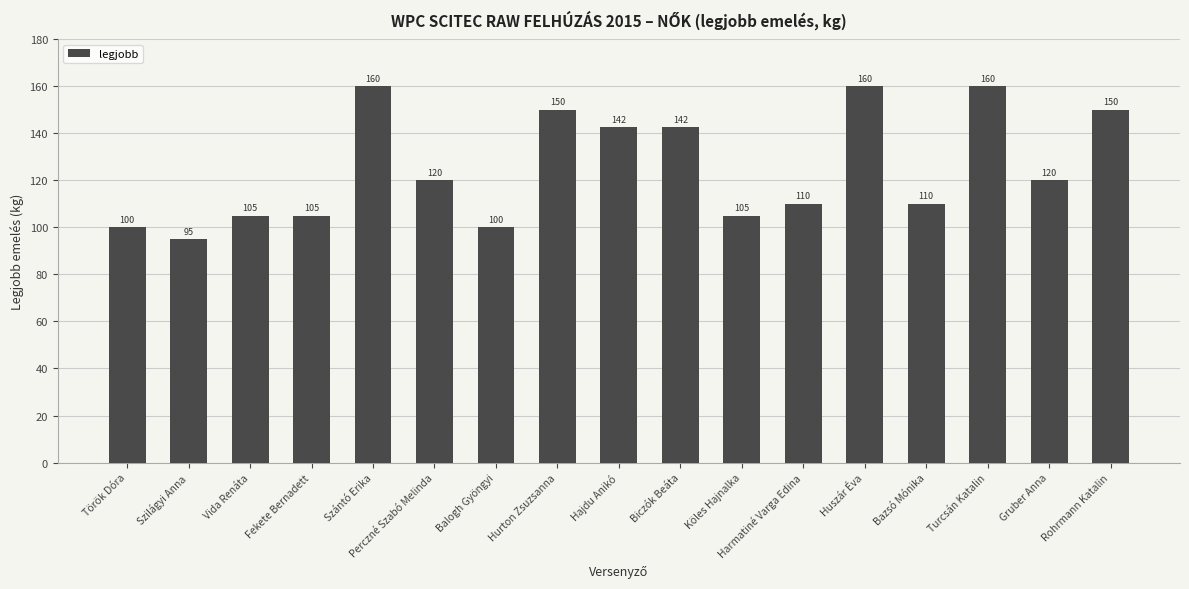

Are the bars horizontal?

No